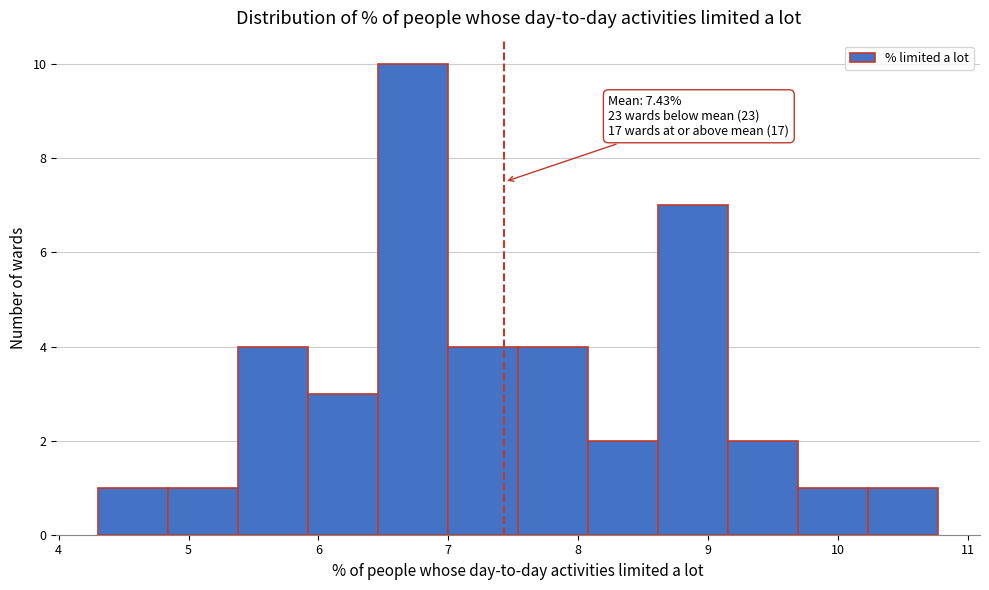

Over which range of the x-axis is the bar tallest?

6.5 to 7.0